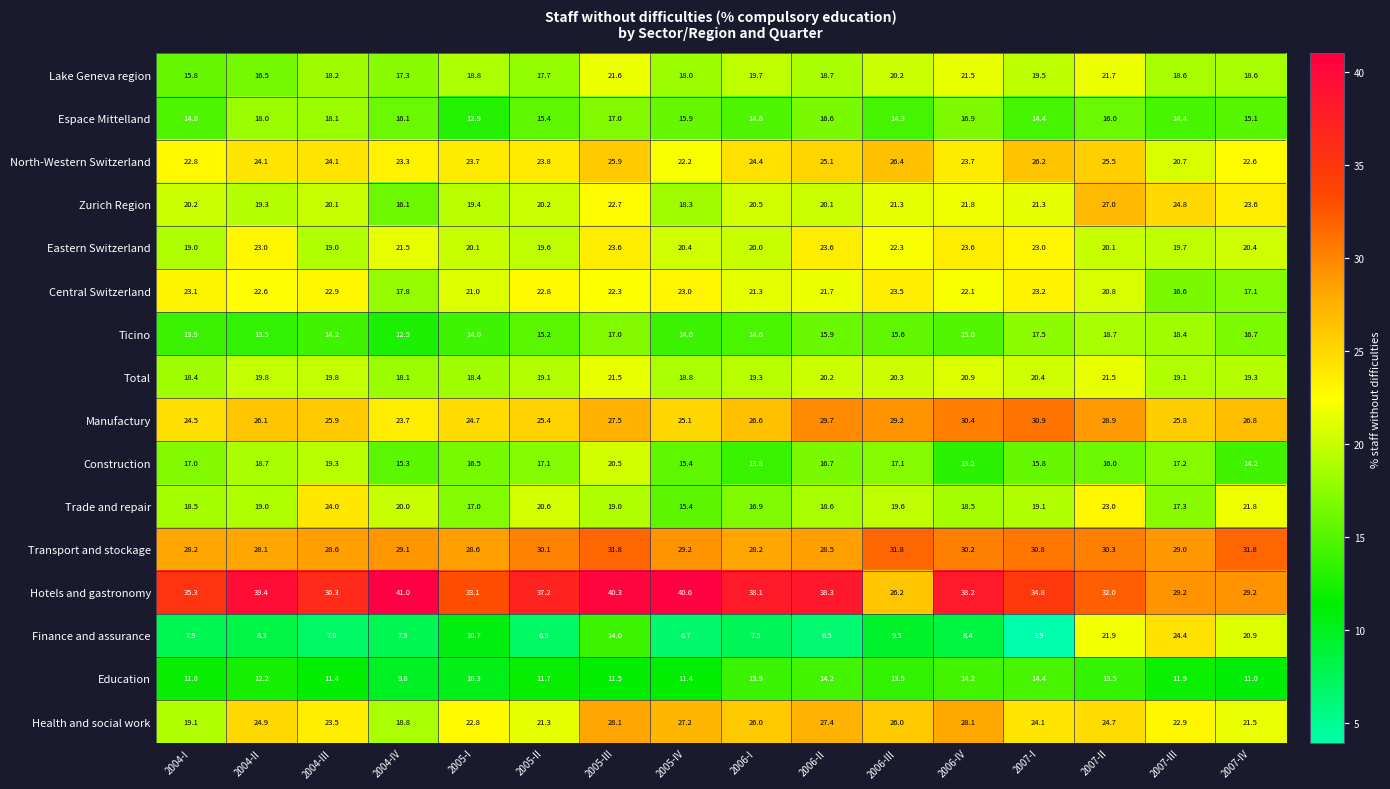

At which category is the sum across all series the highest?

2005-III